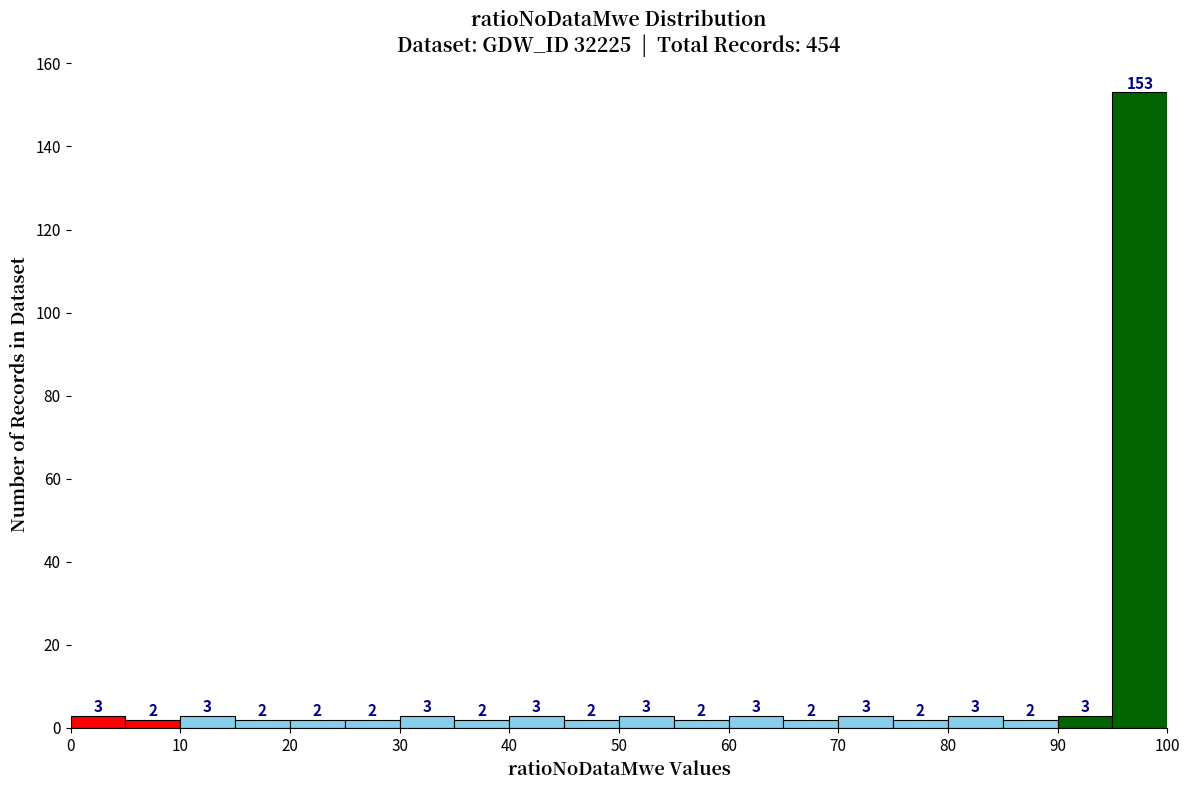

Reading left to right, transcribe this chart: for each bar, give the range it covers on the x-axis and its height.

0 to 5: 3
5 to 10: 2
10 to 15: 3
15 to 20: 2
20 to 25: 2
25 to 30: 2
30 to 35: 3
35 to 40: 2
40 to 45: 3
45 to 50: 2
50 to 55: 3
55 to 60: 2
60 to 65: 3
65 to 70: 2
70 to 75: 3
75 to 80: 2
80 to 85: 3
85 to 90: 2
90 to 95: 3
95 to 100: 153